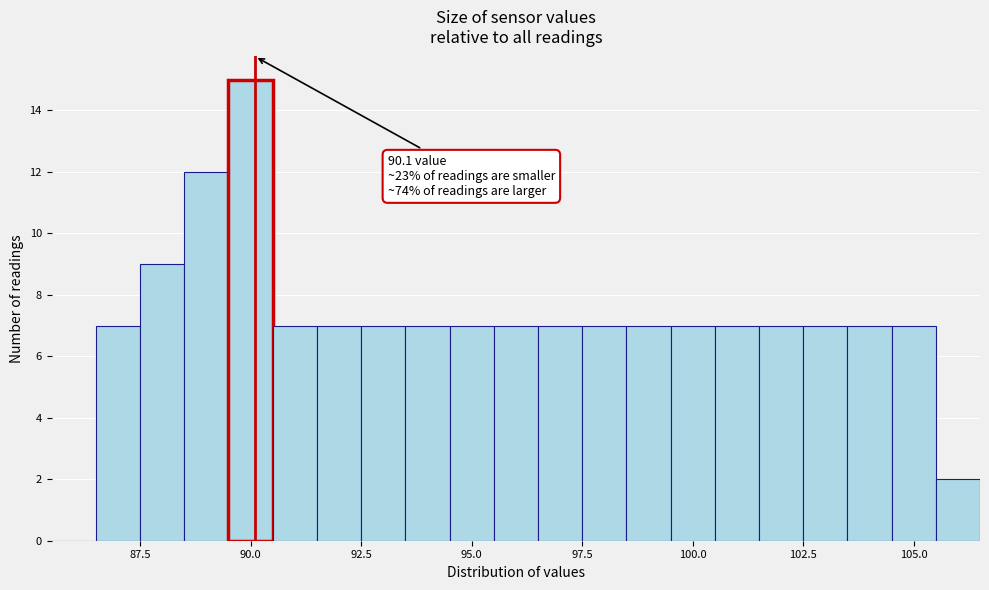

Around what value on the x-axis is the tallest bar? Give the approximate position of its centre, as read against the axis.

90.0